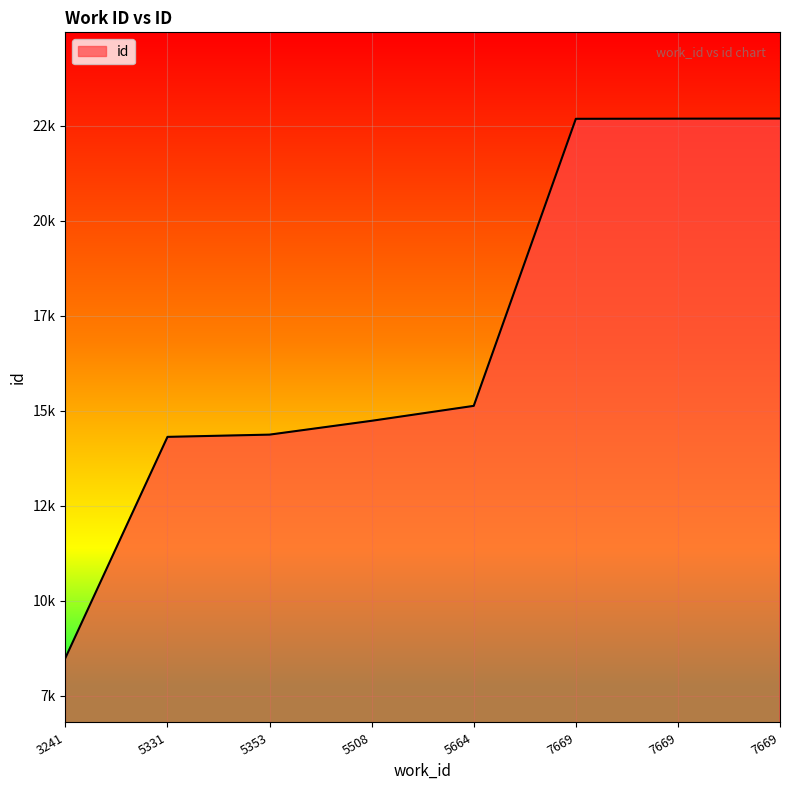

True or false: the data has more than 0 interior local peaks.

False